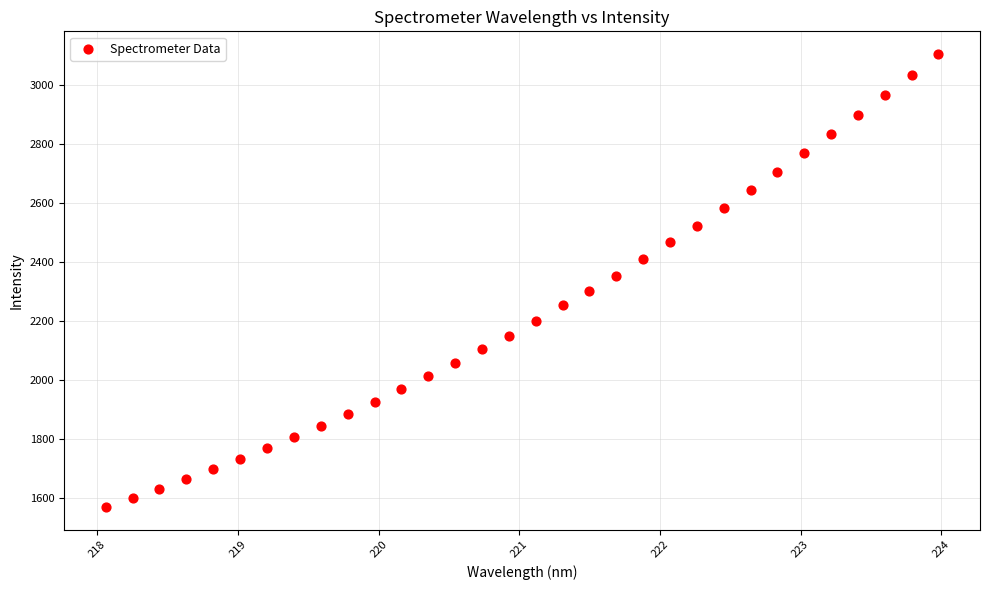

What is the range of X values (max minus min)?

5.9